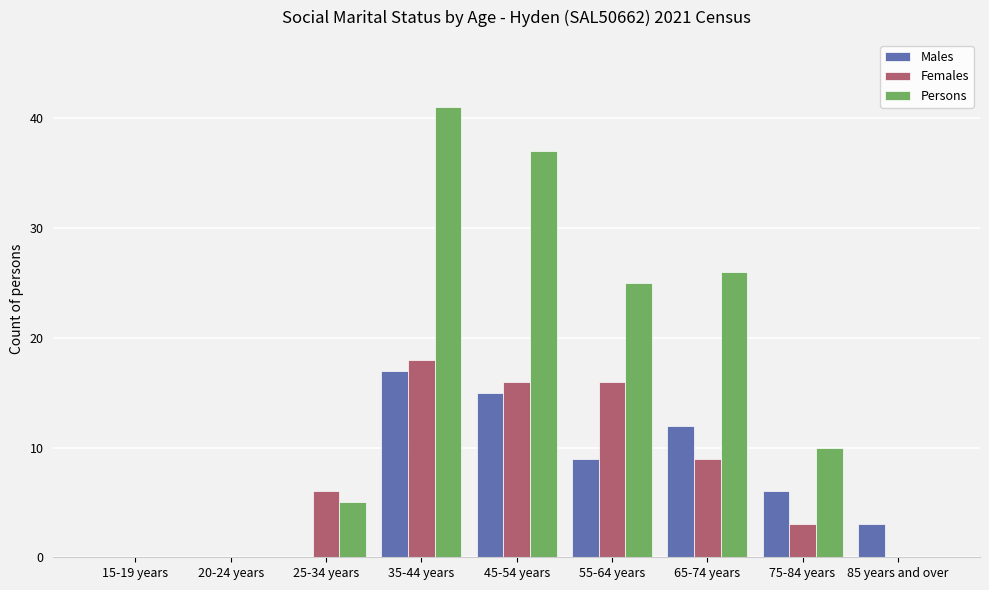

The Males series shows 12 at 65-74 years. True or false?

True